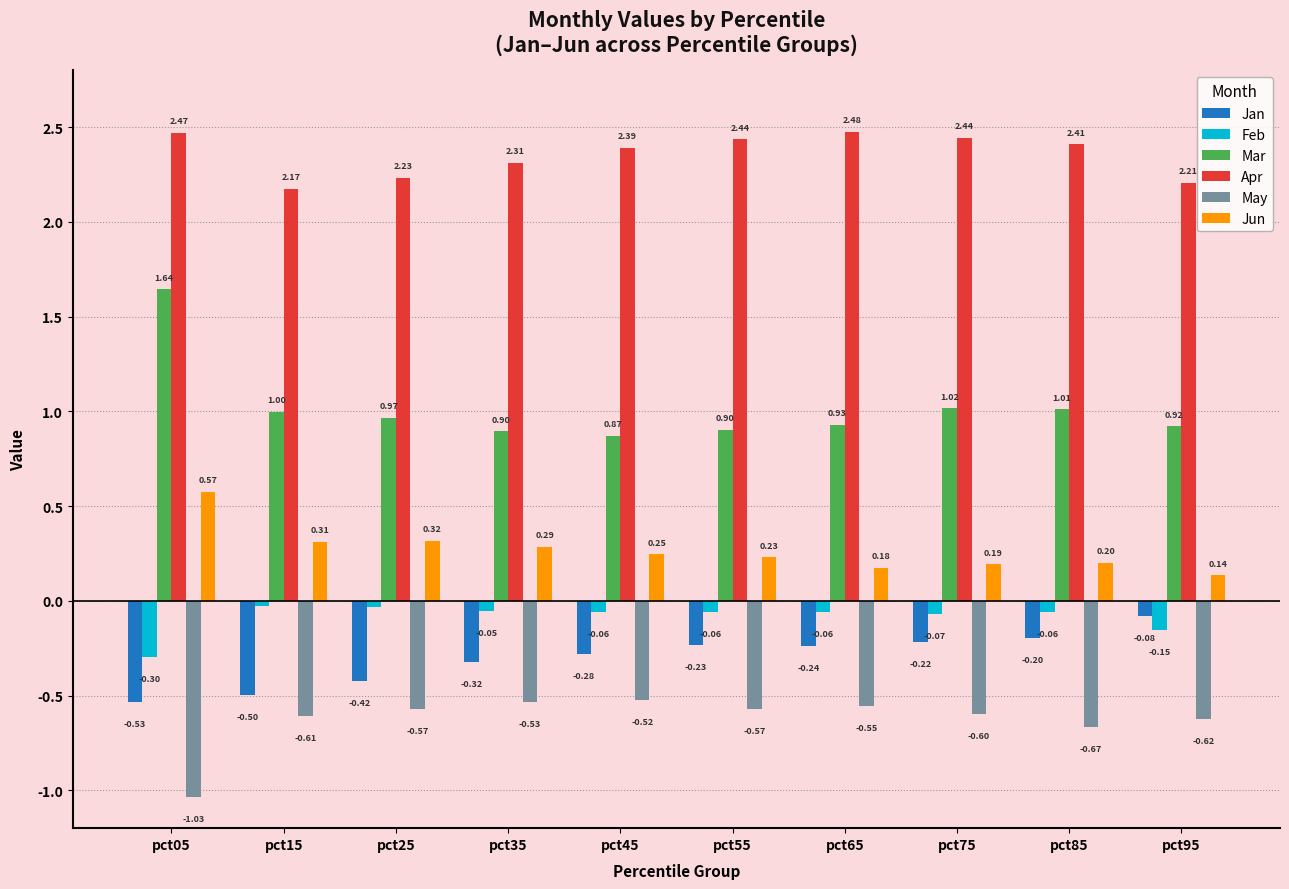

What is the spread (max minus min) of values at pct75?

3.0